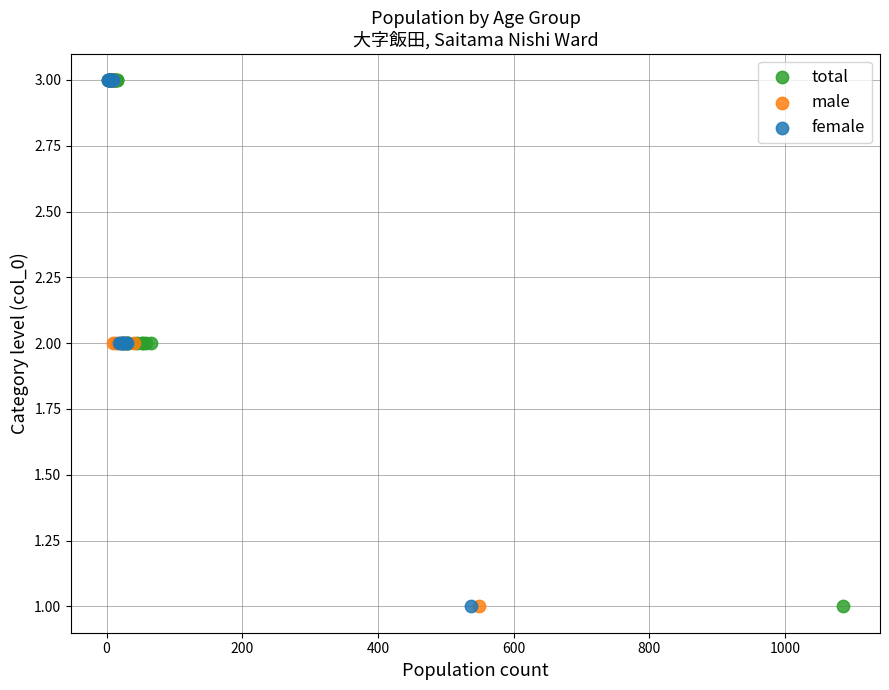

What are all the series names shown in the legend?

total, male, female